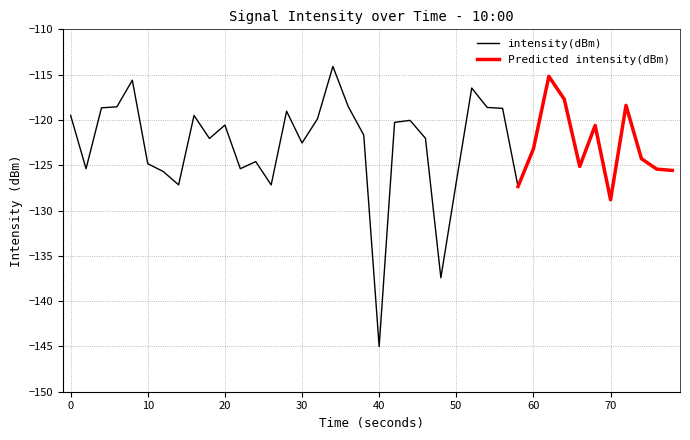

What is the greatest value displayed?

-114.1